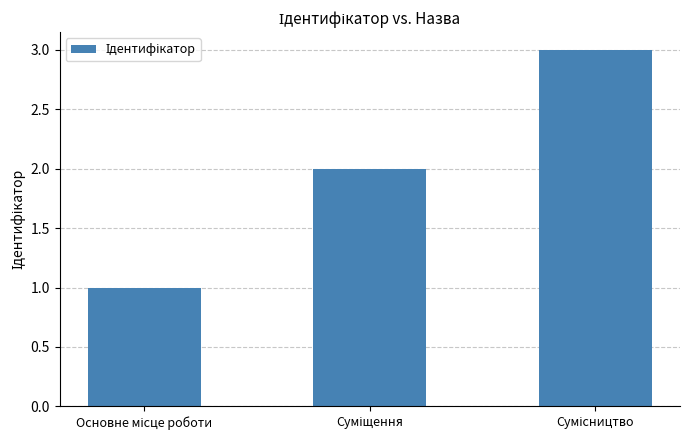

What is the maximum value shown in the chart?

3